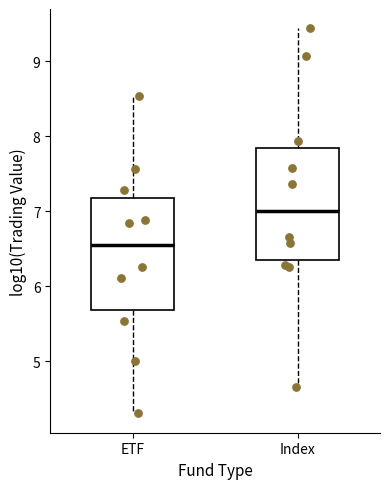

Where does the lower whisker of the box for Index end on the y-axis? The values are not printed on the chart, so give them approximately, as read against the axis.

4.7